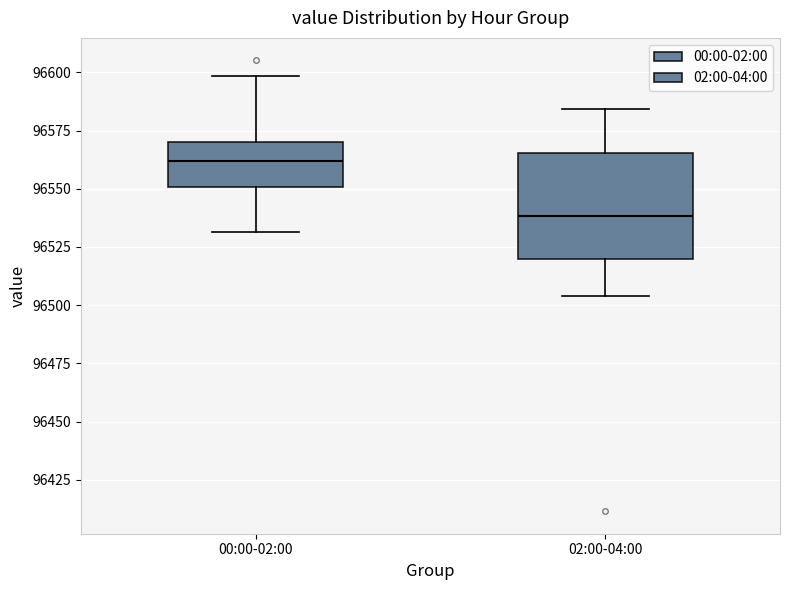

Where does the lower whisker of the box for 00:00-02:00 end on the y-axis? The values are not printed on the chart, so give them approximately, as read against the axis.

96530